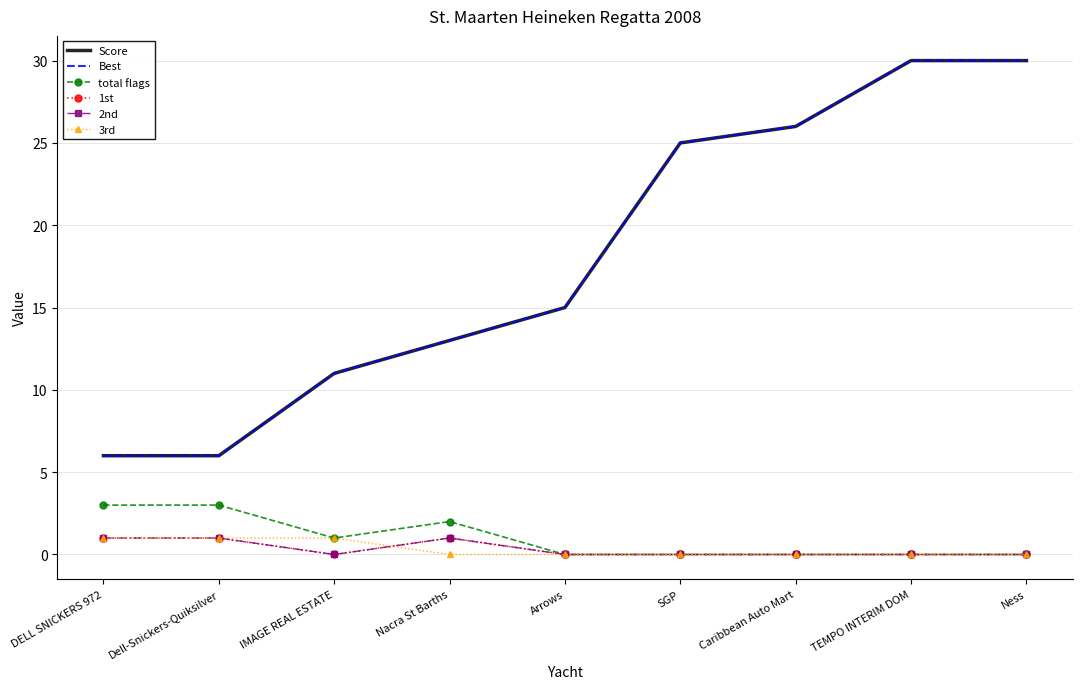

Where is the first local maximum for 1st?

Nacra St Barths